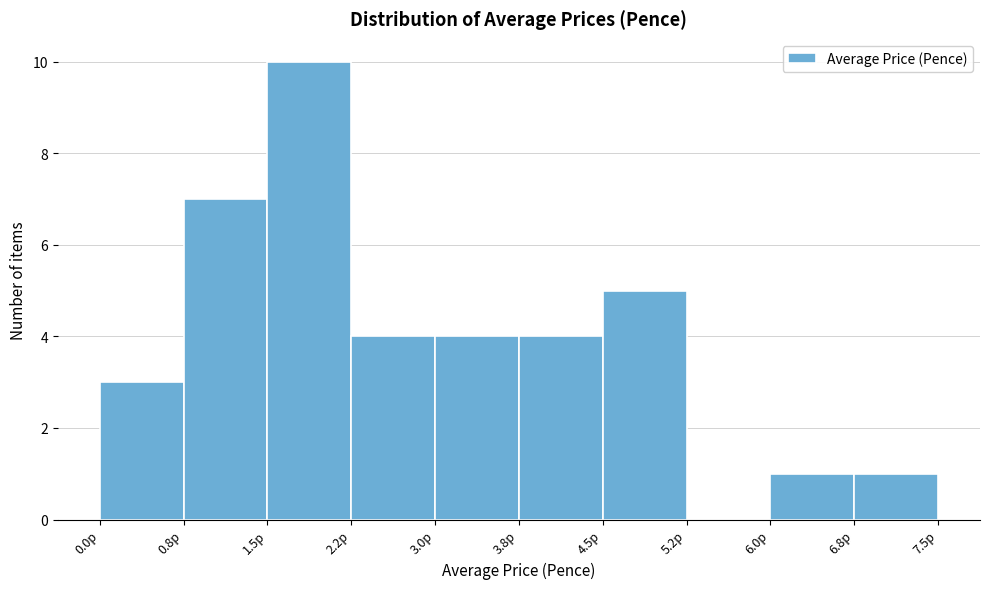

What is the height of the bar covering 3.00 to 3.75 on the x-axis? Neither the bar edges nor the heights are printed on the chart, so give them approximately, as read against the axes.

4